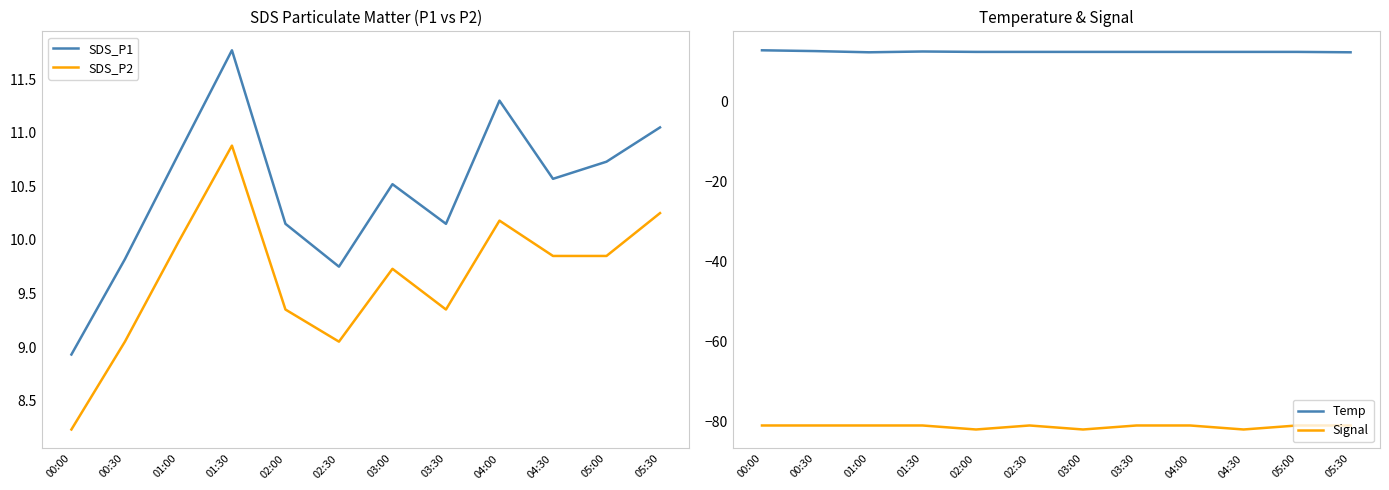

How many categories are shown in the chart?

12